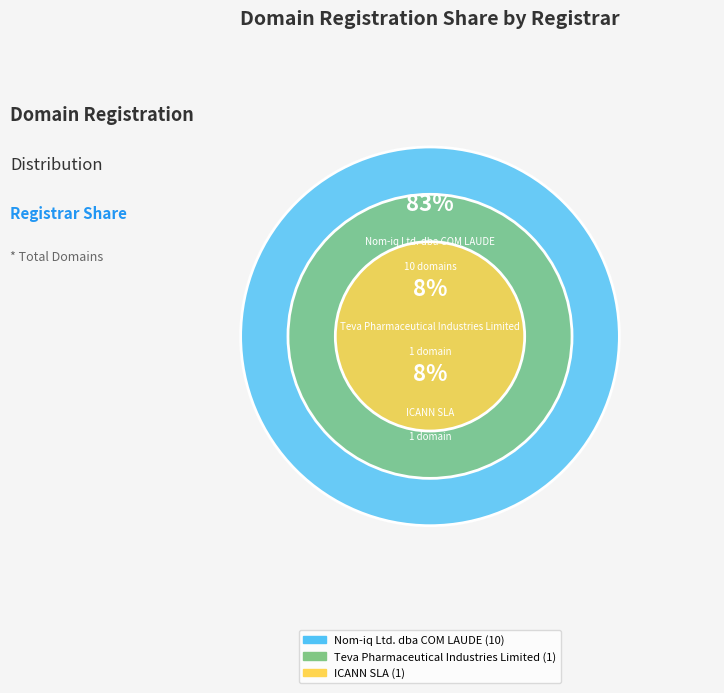

What percentage is the Teva Pharmaceutical Industries Limited slice, to the nearest percent?

8%